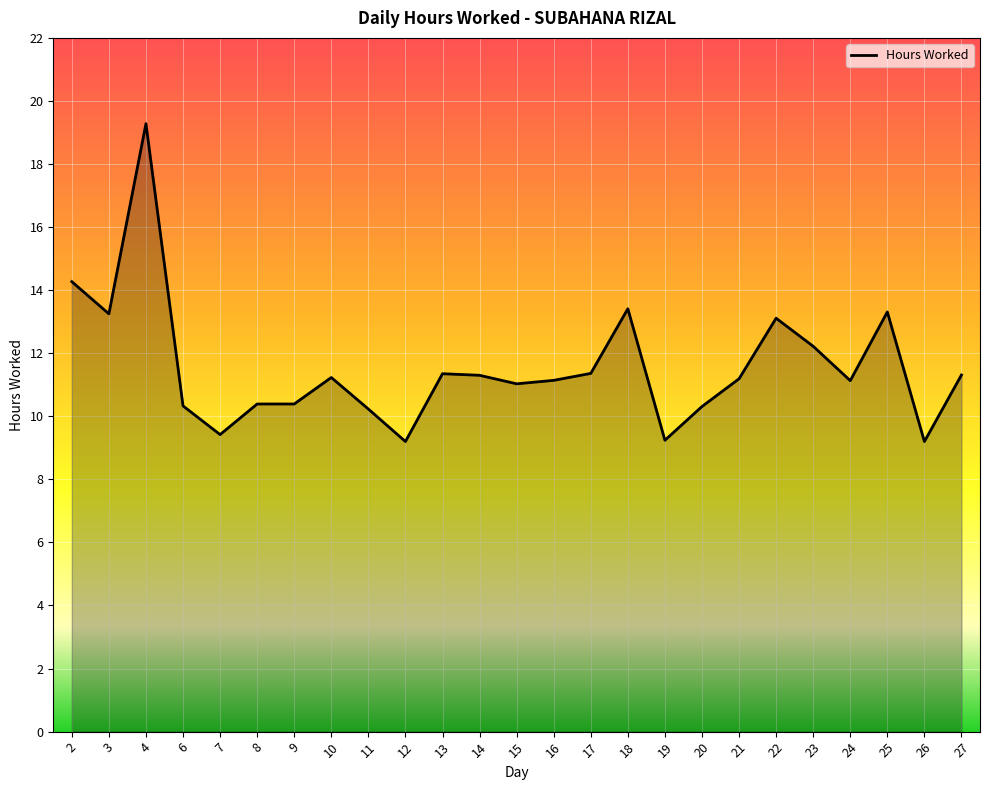

What is the difference between the maximum and minimum values?

10.1